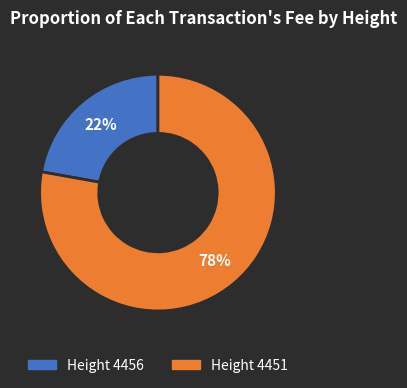

How many segments does this pie chart have?

2